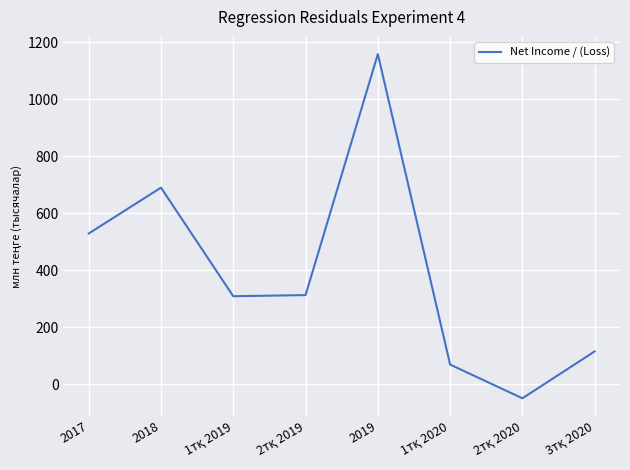

Reading left to right, extract all data points from this chart.

529114.0	690057.6	309194.0	313204.0	1158451.0	69514.0	-48810.0	115749.0